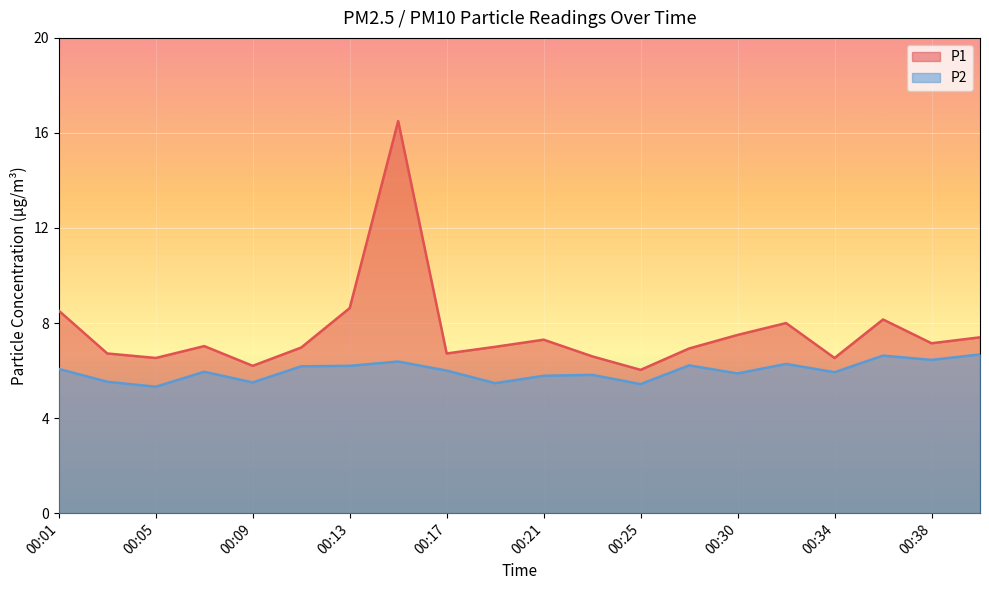

Which has a higher value, 00:28 or 00:09?

00:28